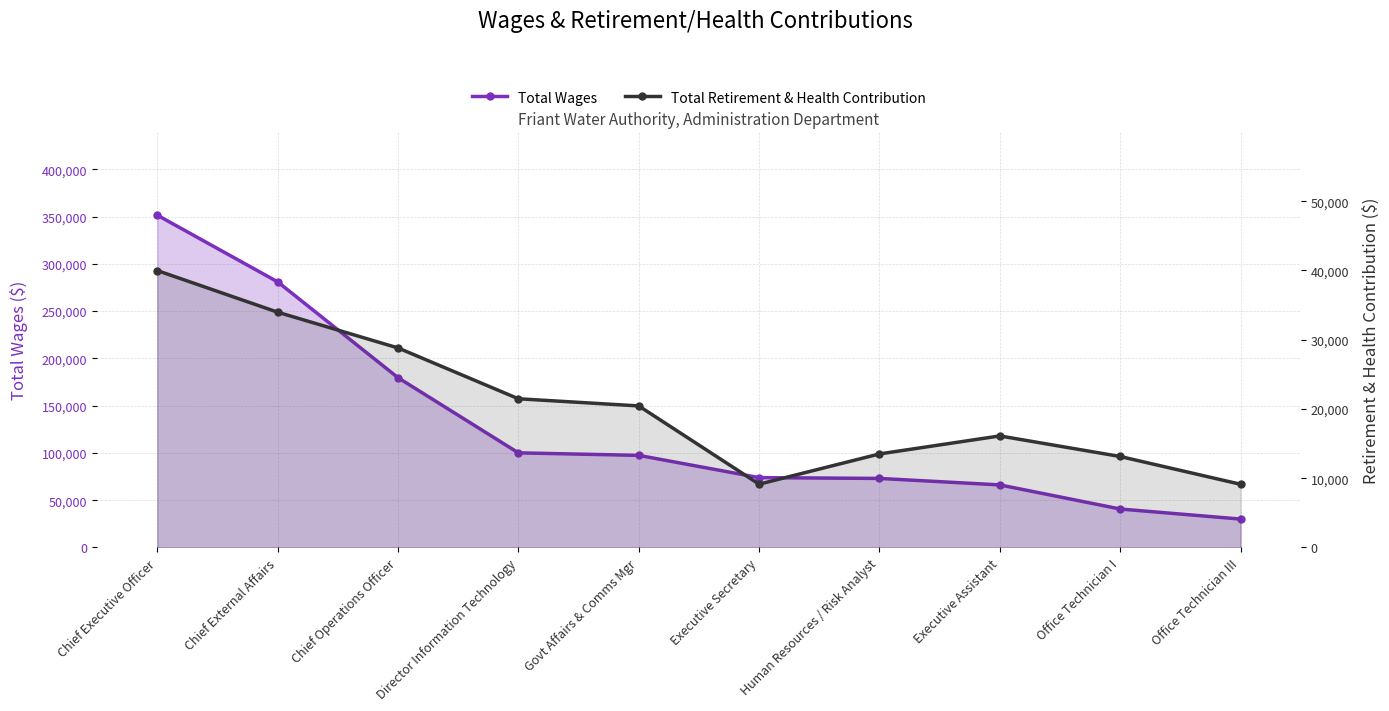

Is it true that Total Wages equals 38328 at Director Information Technology?

False